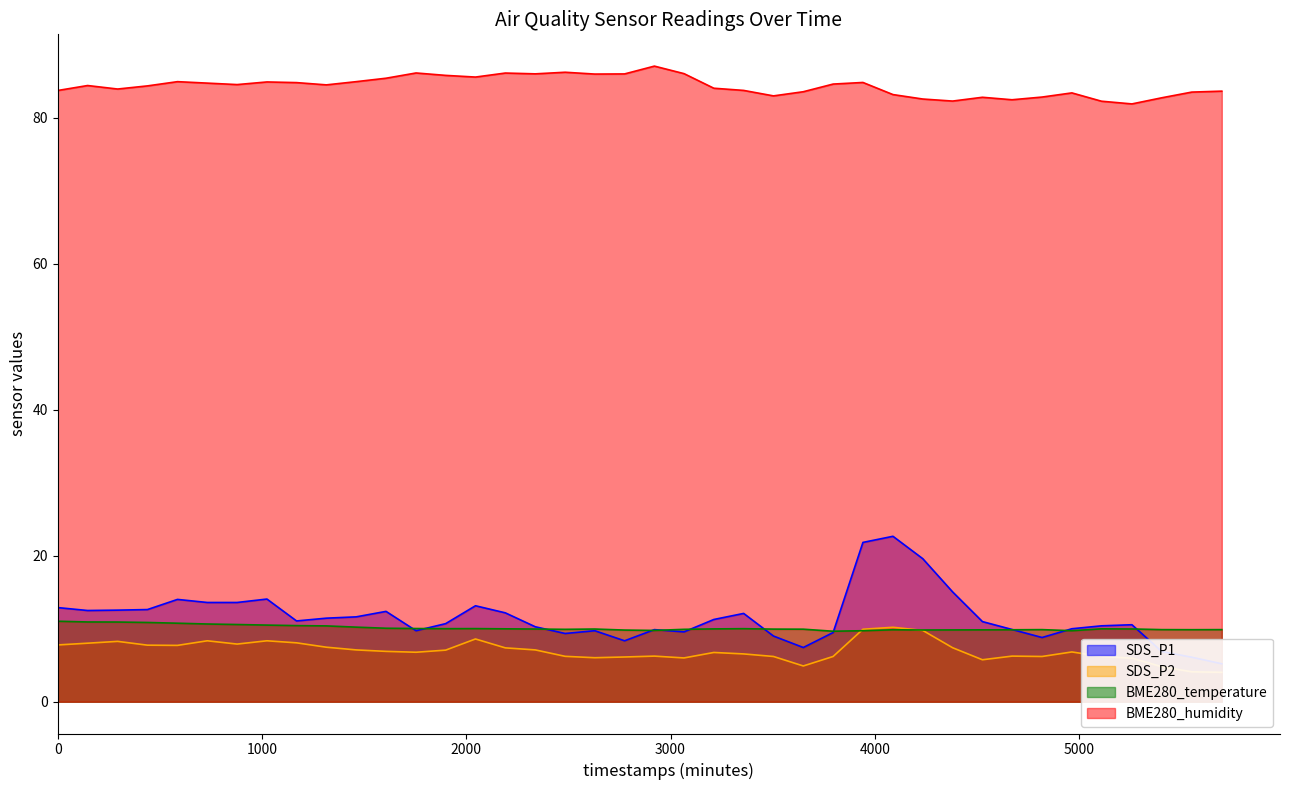

What is the maximum value for SDS_P2?

10.2